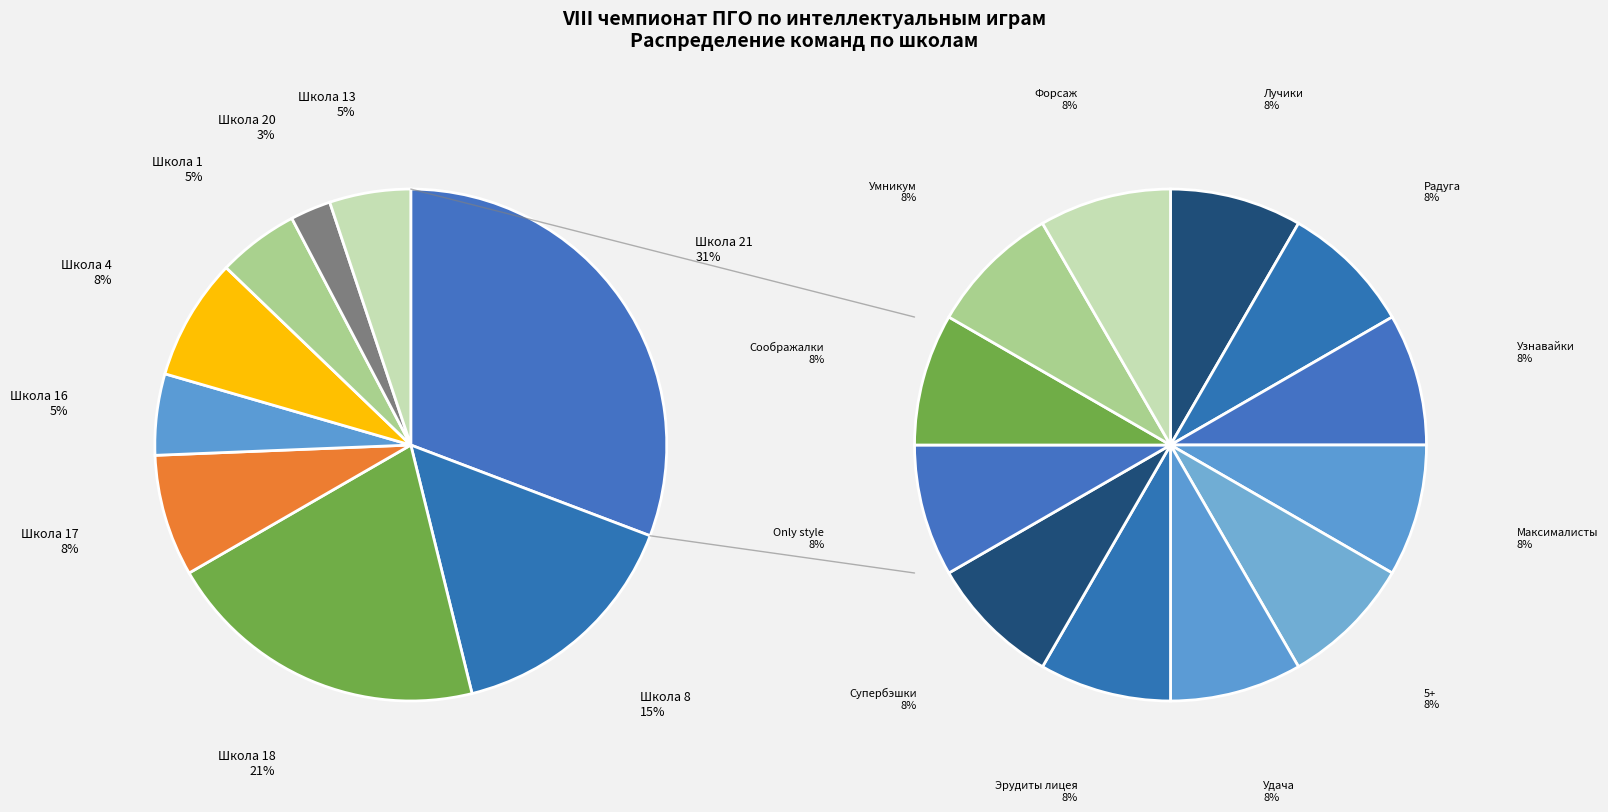

How many segments does this pie chart have?

9